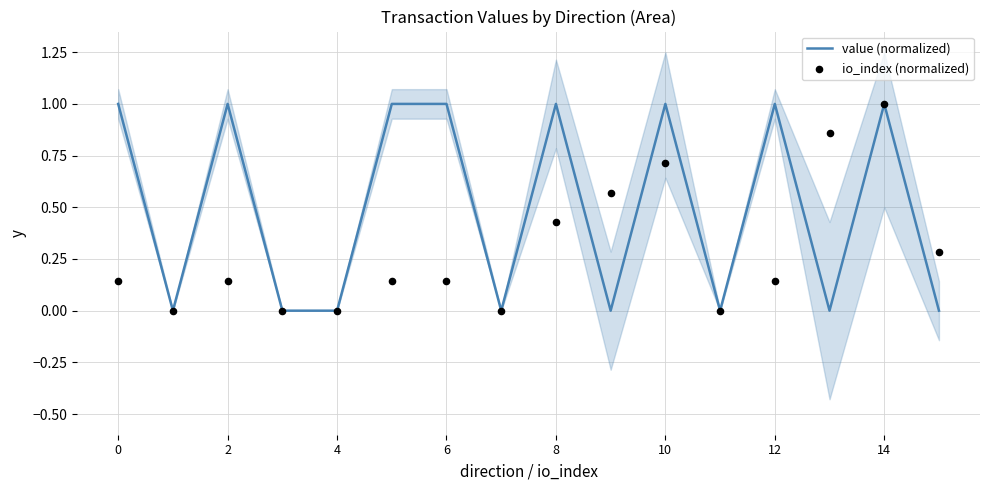

Which series has the largest total across all categories?

value (normalized)